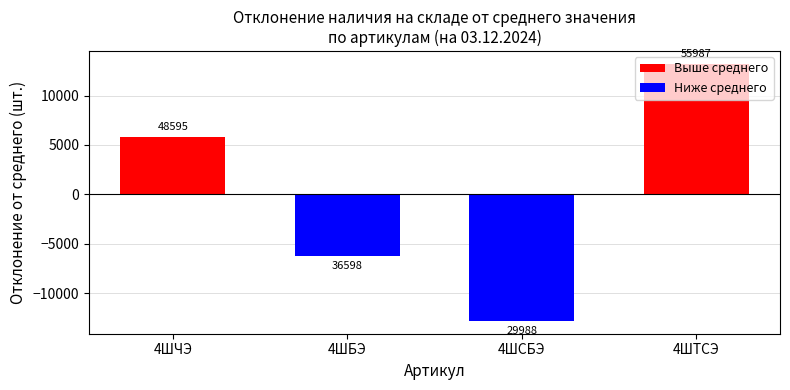

Are the bars horizontal?

No